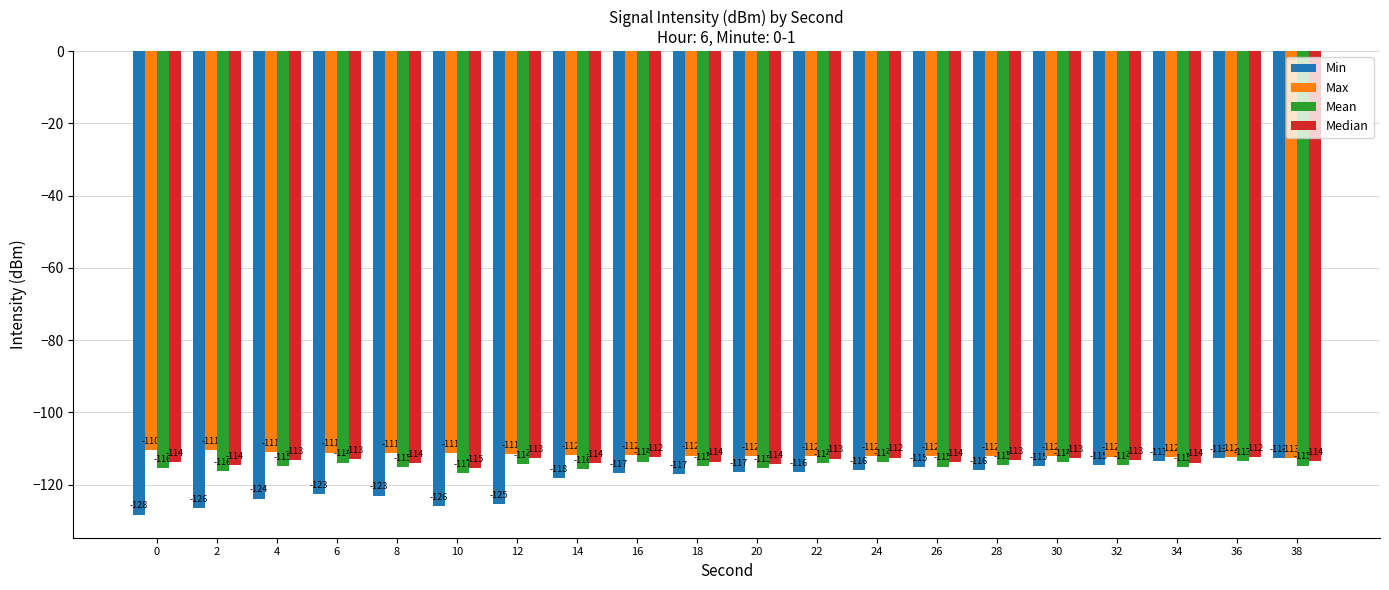

What is the maximum value shown in the chart?

-110.4